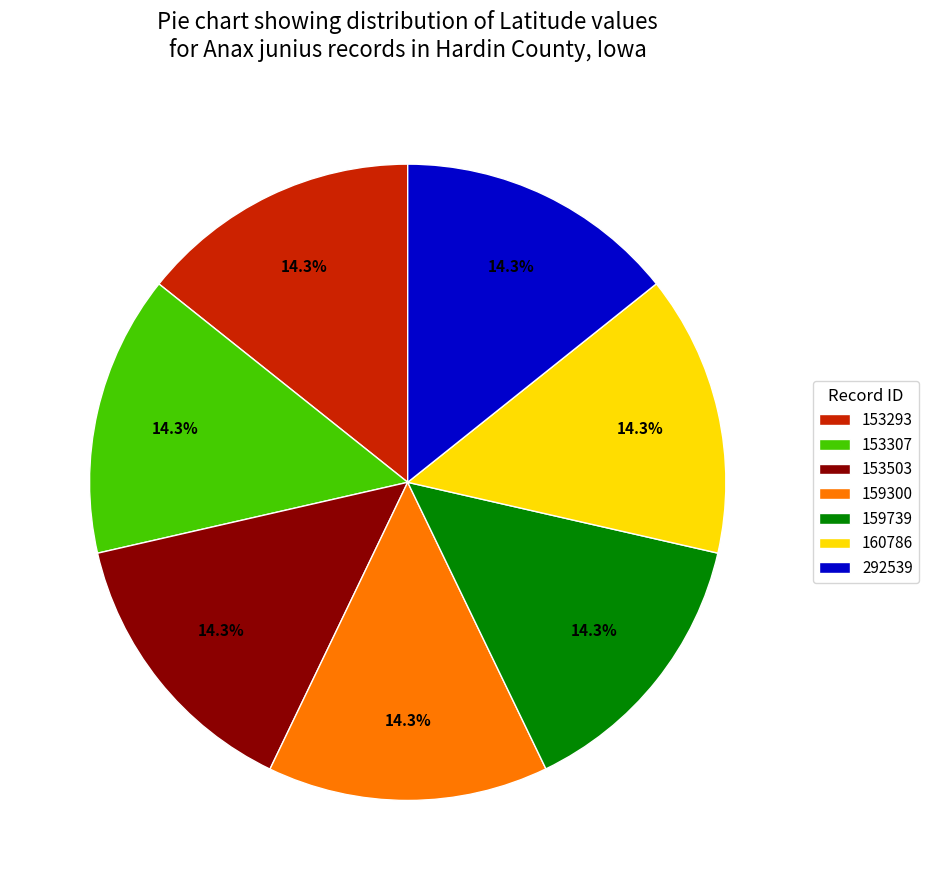

How many segments does this pie chart have?

7